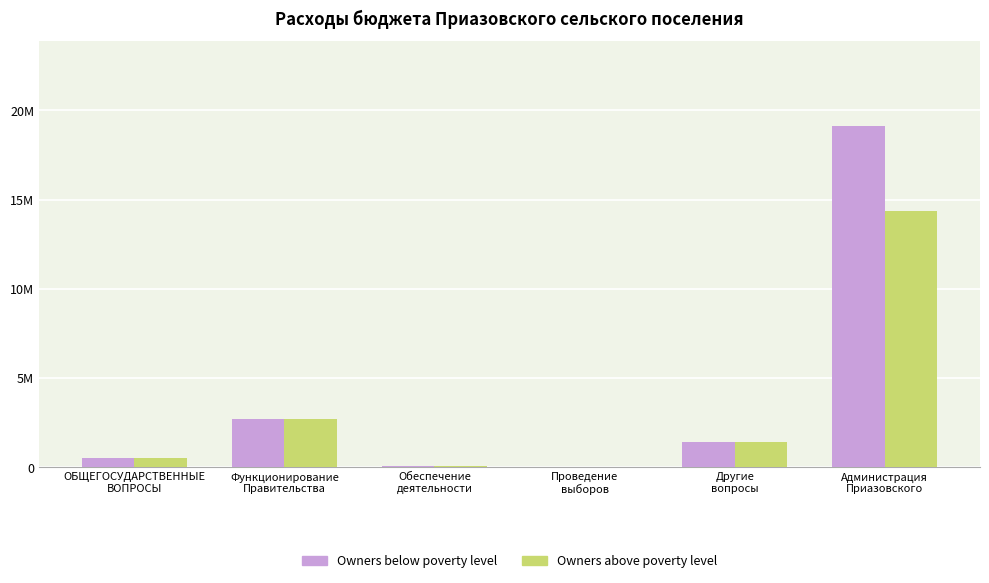

Is it true that Owners below poverty level equals 7627 at Проведение
выборов?

False